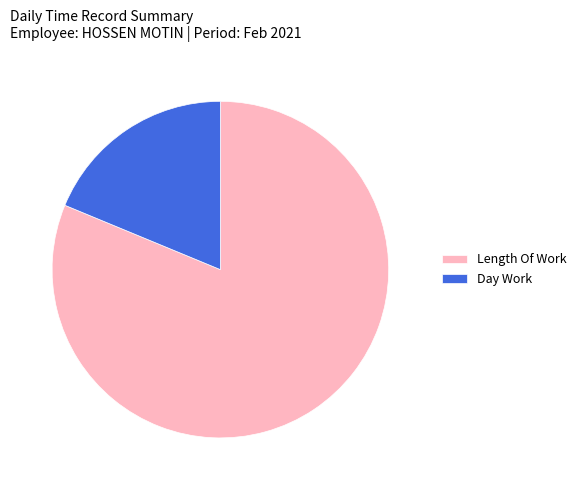

Which slice is the smallest?

Day Work